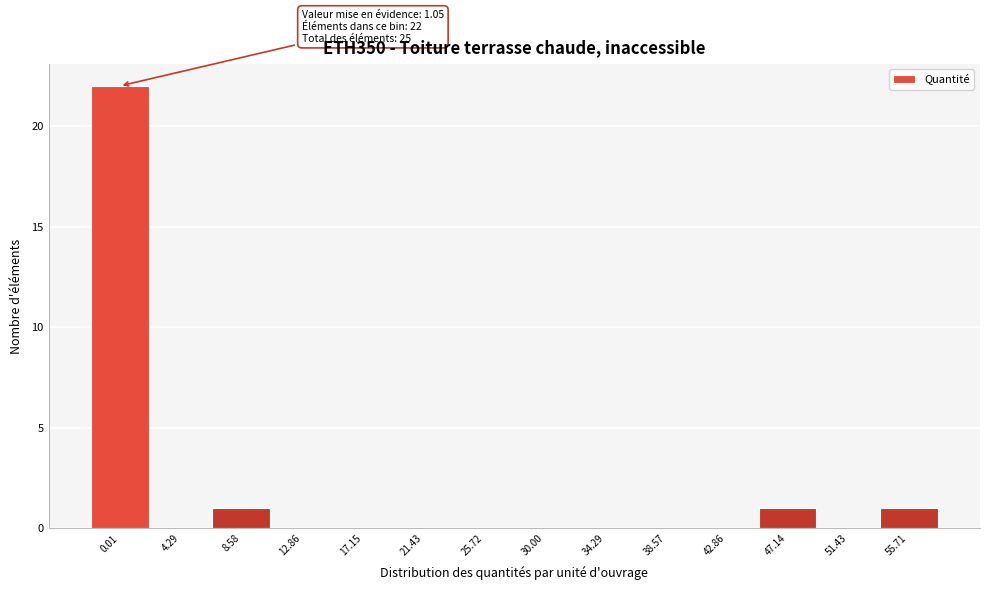

Reading left to right, list all the values displayed in this chart.

0.01=22	4.29=0	8.58=1	12.86=0	17.15=0	21.43=0	25.72=0	30.00=0	34.29=0	38.57=0	42.86=0	47.14=1	51.43=0	55.71=1